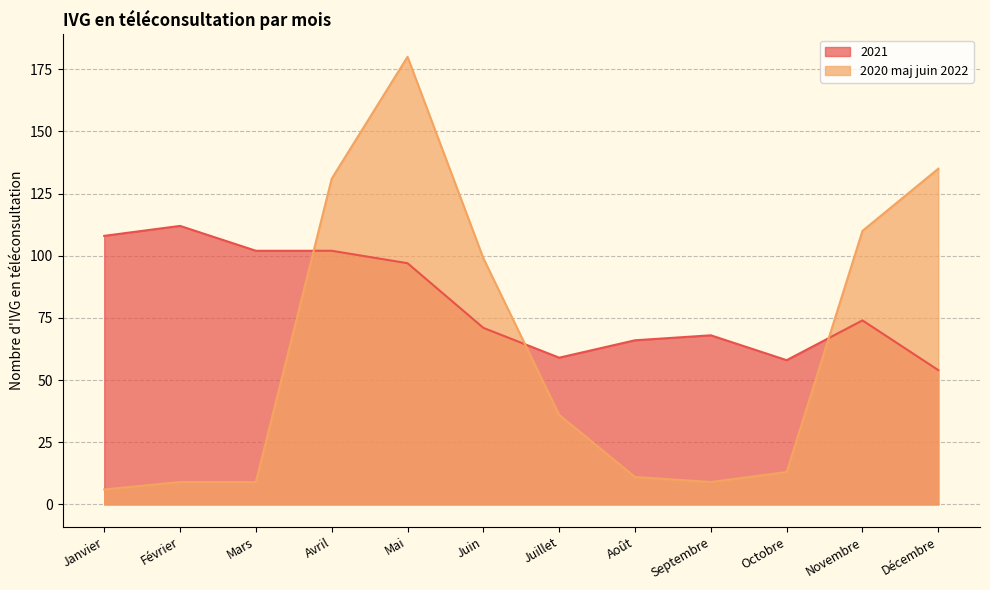

What is the value of the 2021 point at the 3rd from the left?

102